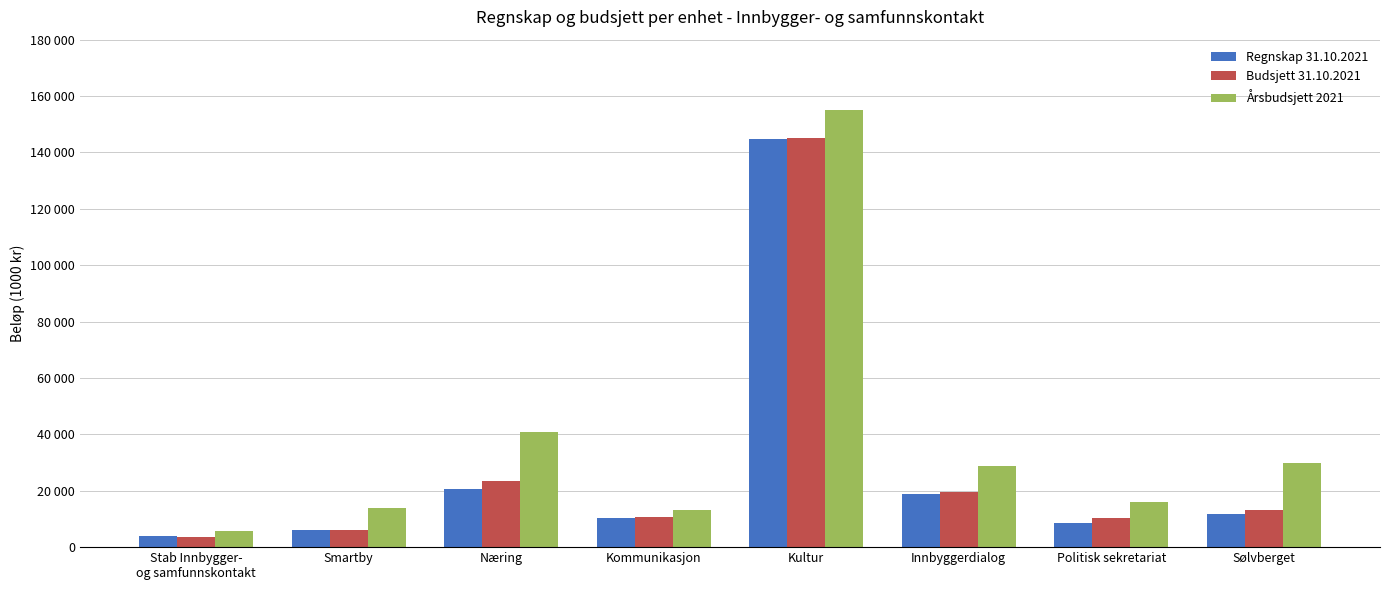

What is the value of the Budsjett 31.10.2021 bar at the 1st from the left?

3551